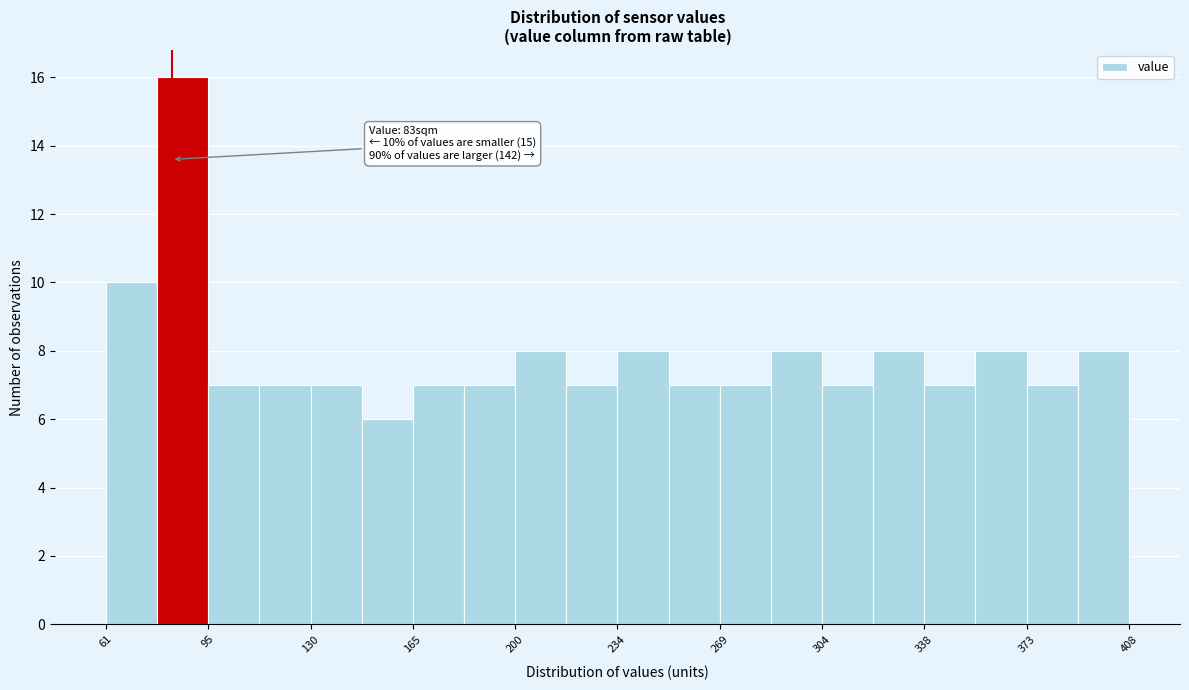

Around what value on the x-axis is the tallest bar? Give the approximate position of its centre, as read against the axis.

85